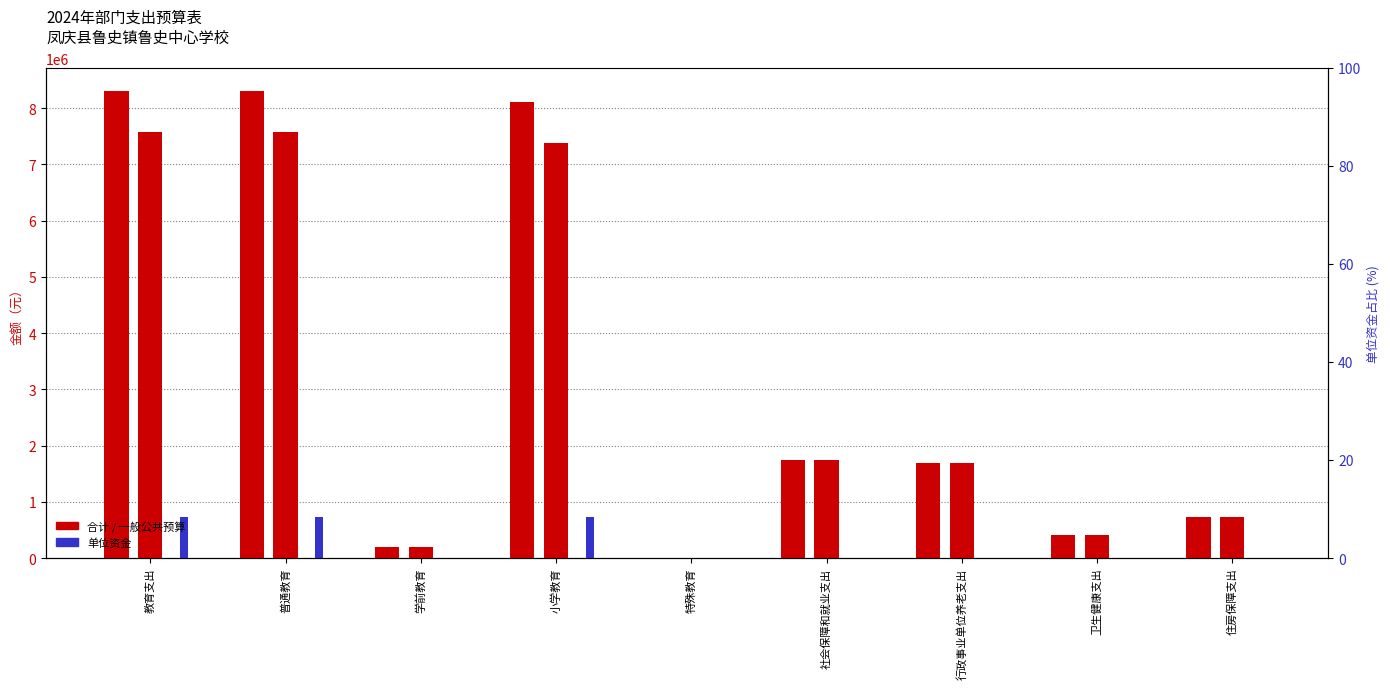

Rank the series by their maximum value, from highest to lowest.

合计, 一般公共预算, 单位资金